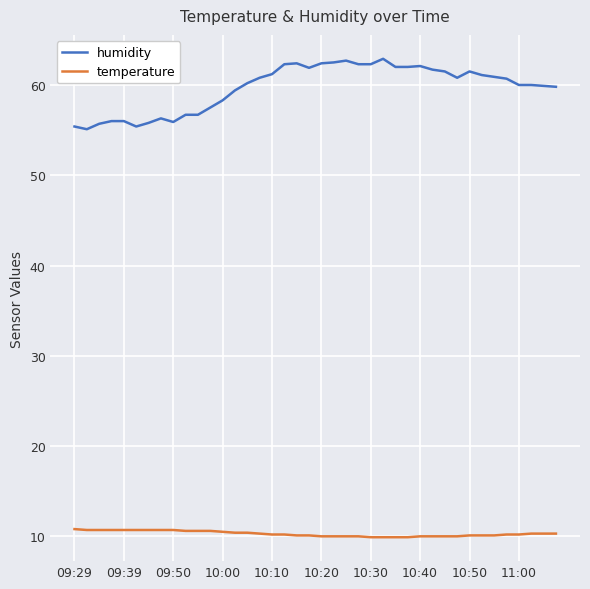

What is the sum of all humidity values?

2388.1